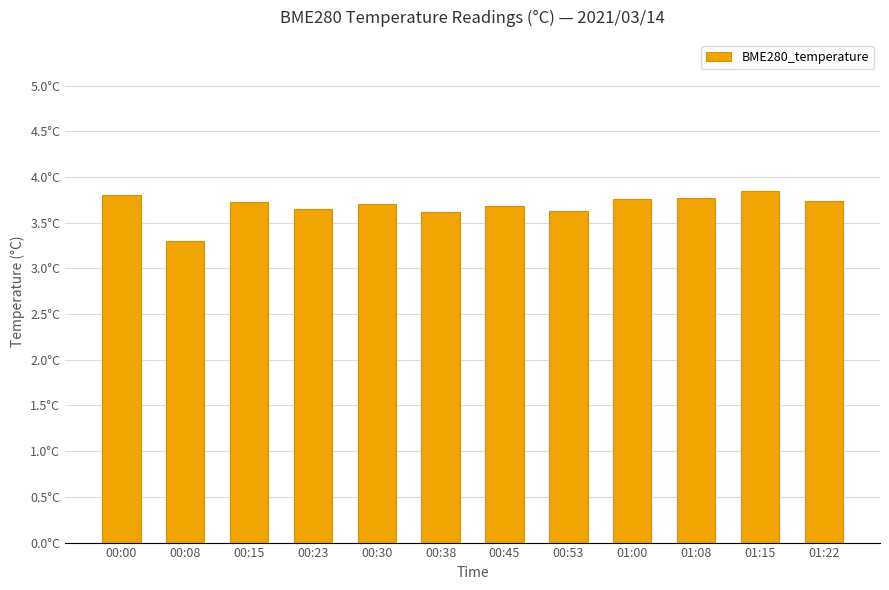

Are the bars horizontal?

No